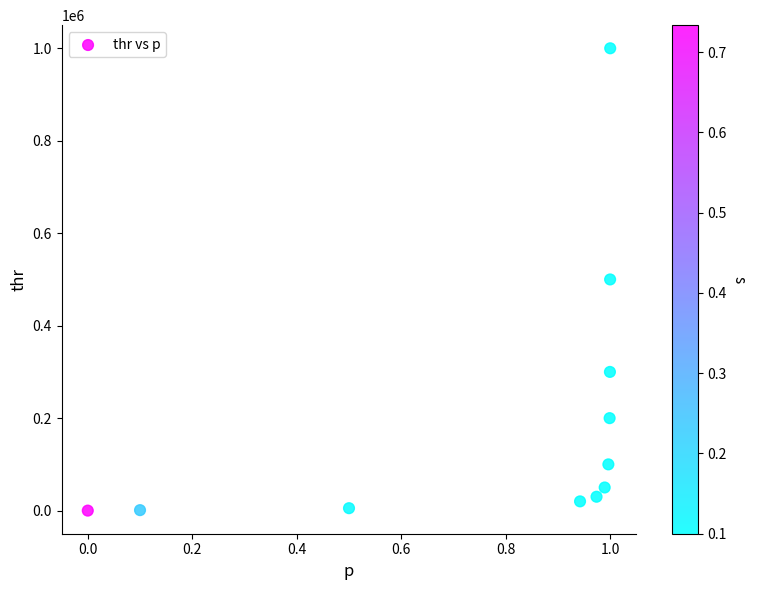

What is the average X value?

0.8